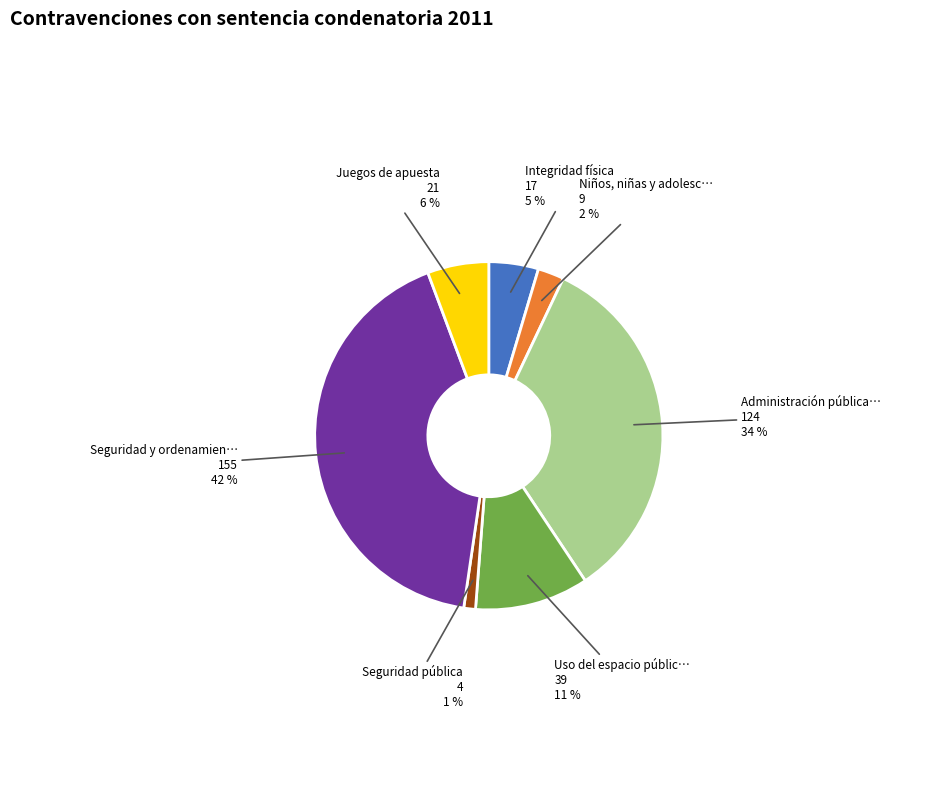

To the nearest percent, what is the difference between the largest and smallest slice percentages?

41%